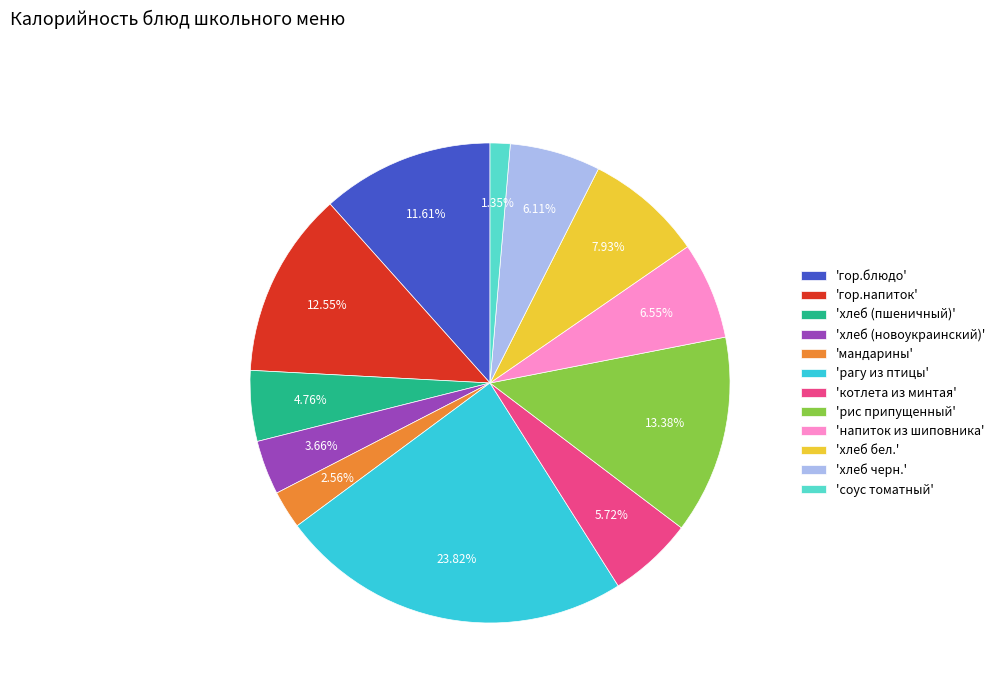

Approximately how many times larger is the value at 'котлета из минтая' compared to 'рис припущенный'?

0.4